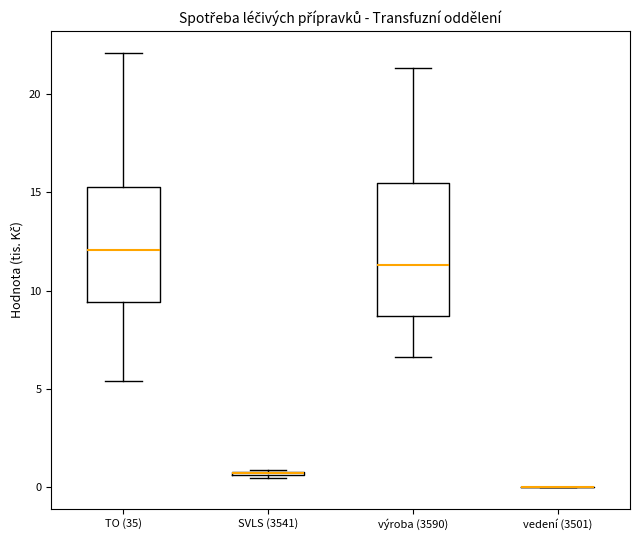

Reading left to right, read every box against the y-axis: the position of its median line, the range the box covers, and the ends of its whiskers. The values are not printed on the chart, so give them approximately, as read against the axis.

TO (35): median 12.0, box 9.5 to 15.5, whiskers 5.5 to 22.0
SVLS (3541): box collapsed to a line at 0.5, whiskers 0.5 to 1.0
výroba (3590): median 11.5, box 8.5 to 15.5, whiskers 6.5 to 21.5
vedení (3501): box collapsed to a line at 0.0, whiskers 0.0 to 0.0